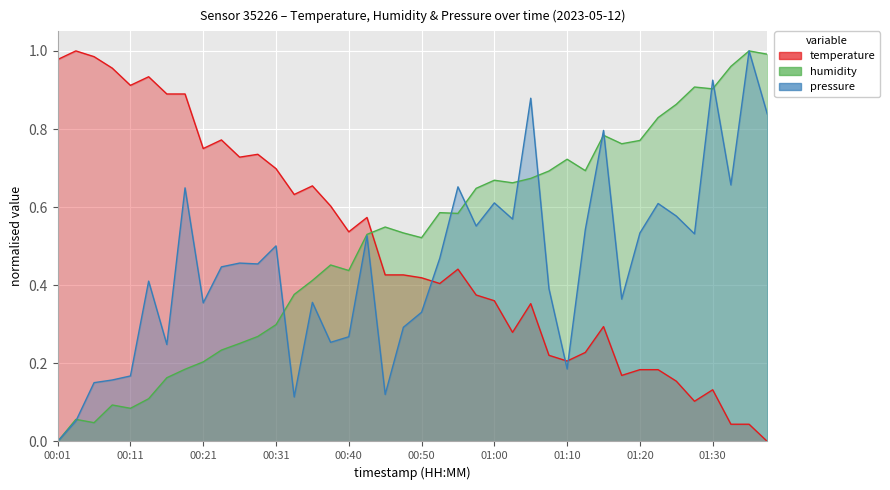

What is the total value across all series at 00:52?

1.5